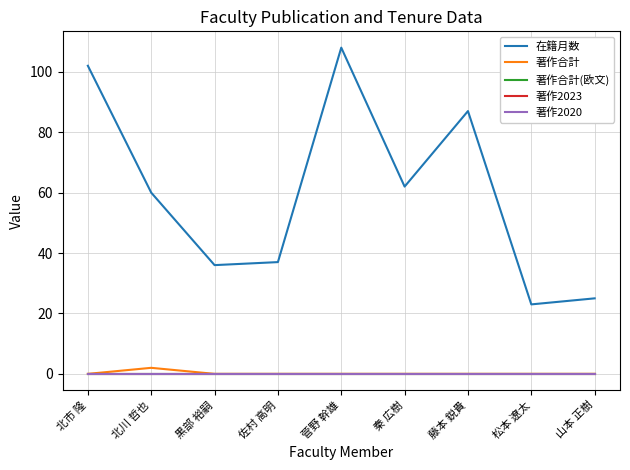

Does the chart have visible grid lines?

Yes